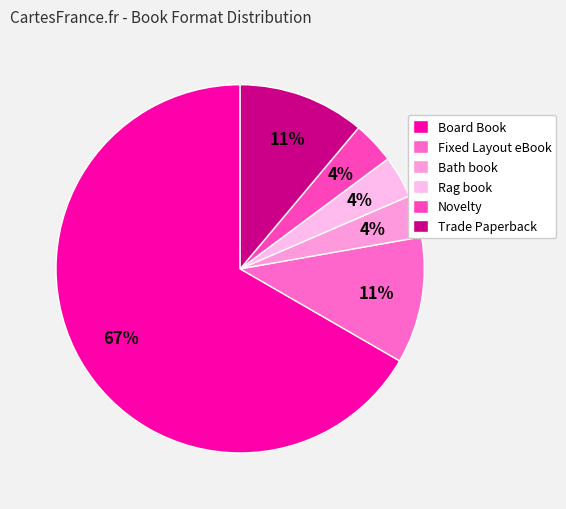

Which category has the biggest portion of the pie?

Board Book